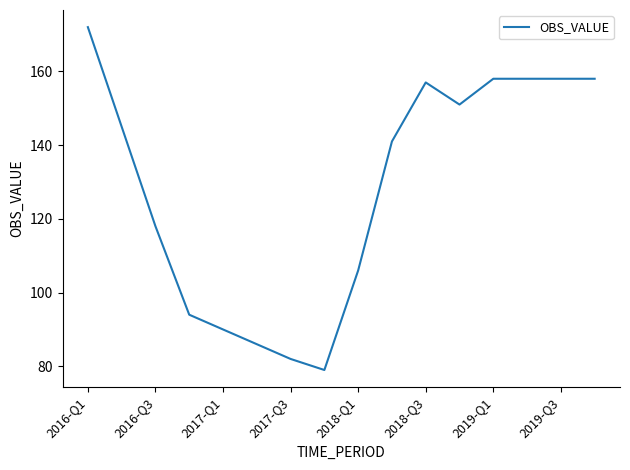

What is the smallest value displayed?

79